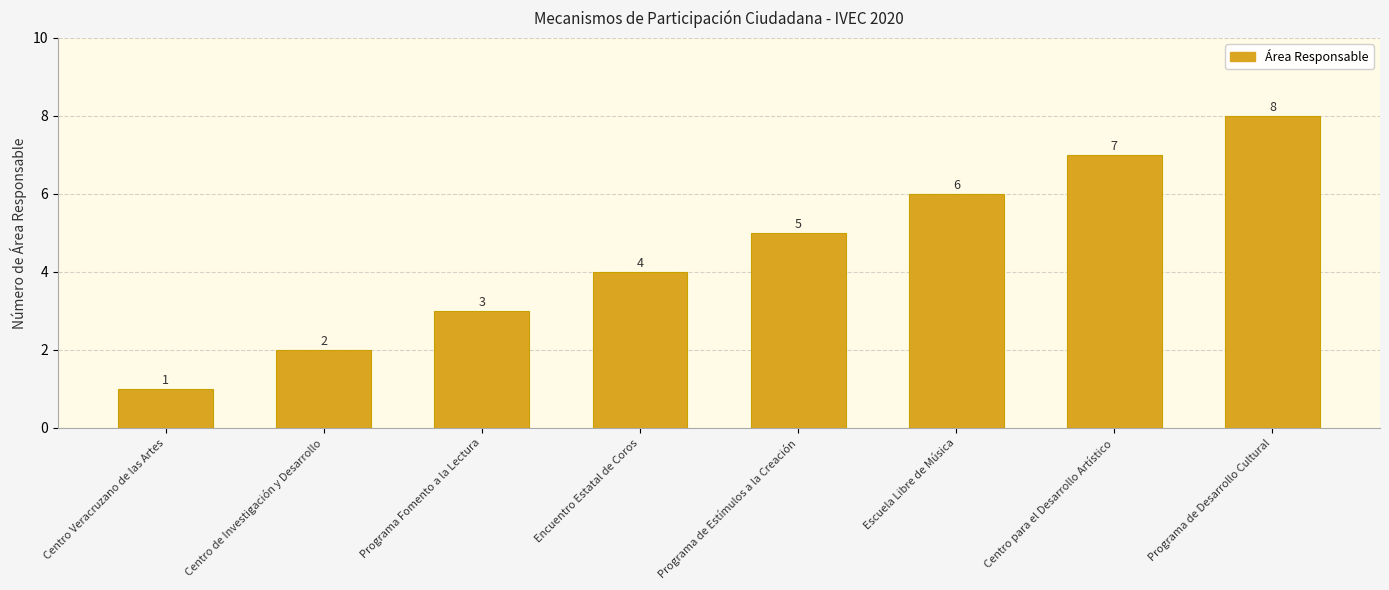

The chart shows a value of 2 at Centro para el Desarrollo Artístico. True or false?

False